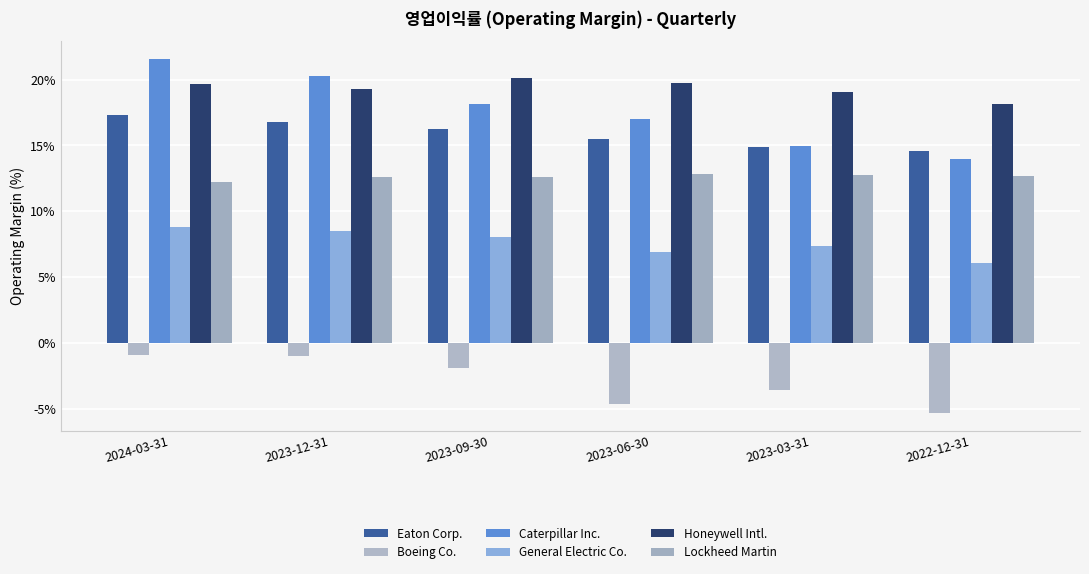

Reading right to left, extract all data points from this chart.

Eaton Corp.: 2022-12-31=14.5	2023-03-31=14.8	2023-06-30=15.5	2023-09-30=16.3	2023-12-31=16.8	2024-03-31=17.3
Boeing Co.: 2022-12-31=-5.3	2023-03-31=-3.6	2023-06-30=-4.6	2023-09-30=-1.9	2023-12-31=-1.0	2024-03-31=-0.9
Caterpillar Inc.: 2022-12-31=14.0	2023-03-31=14.9	2023-06-30=17.0	2023-09-30=18.1	2023-12-31=20.3	2024-03-31=21.6
General Electric Co.: 2022-12-31=6.0	2023-03-31=7.4	2023-06-30=6.9	2023-09-30=8.1	2023-12-31=8.5	2024-03-31=8.8
Honeywell Intl.: 2022-12-31=18.1	2023-03-31=19.1	2023-06-30=19.7	2023-09-30=20.1	2023-12-31=19.3	2024-03-31=19.7
Lockheed Martin: 2022-12-31=12.7	2023-03-31=12.8	2023-06-30=12.8	2023-09-30=12.6	2023-12-31=12.6	2024-03-31=12.2